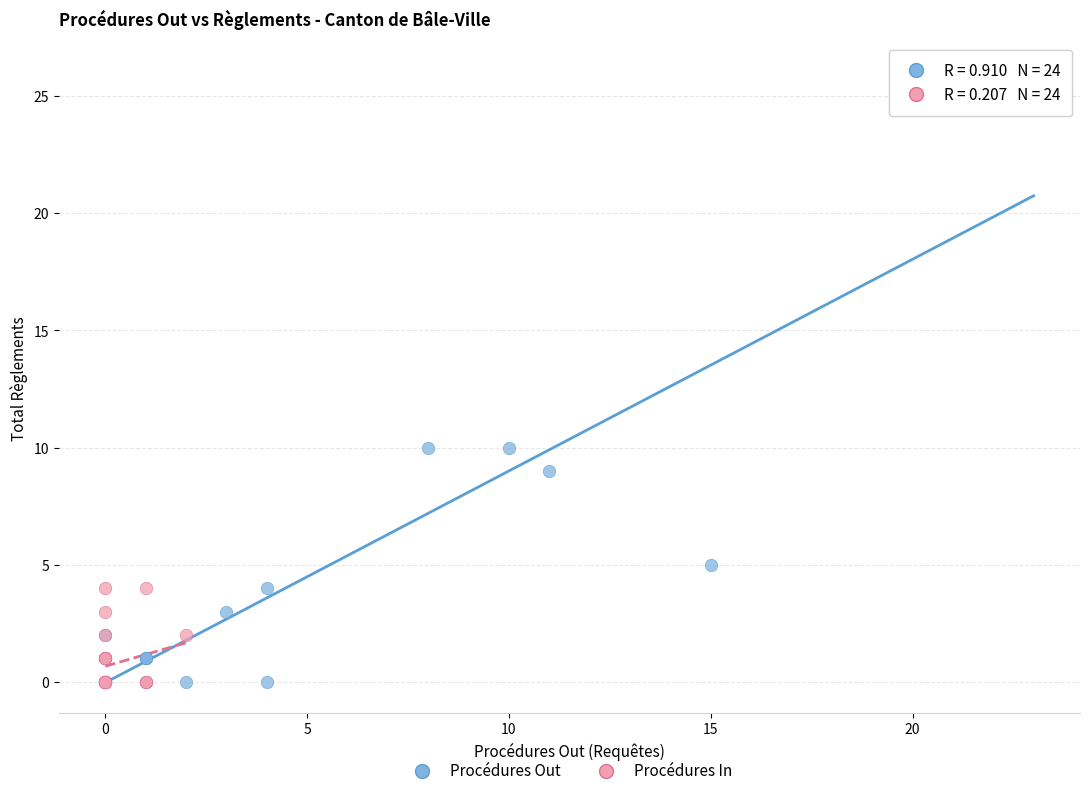

Which series contains the highest Y value?

Procédures Out